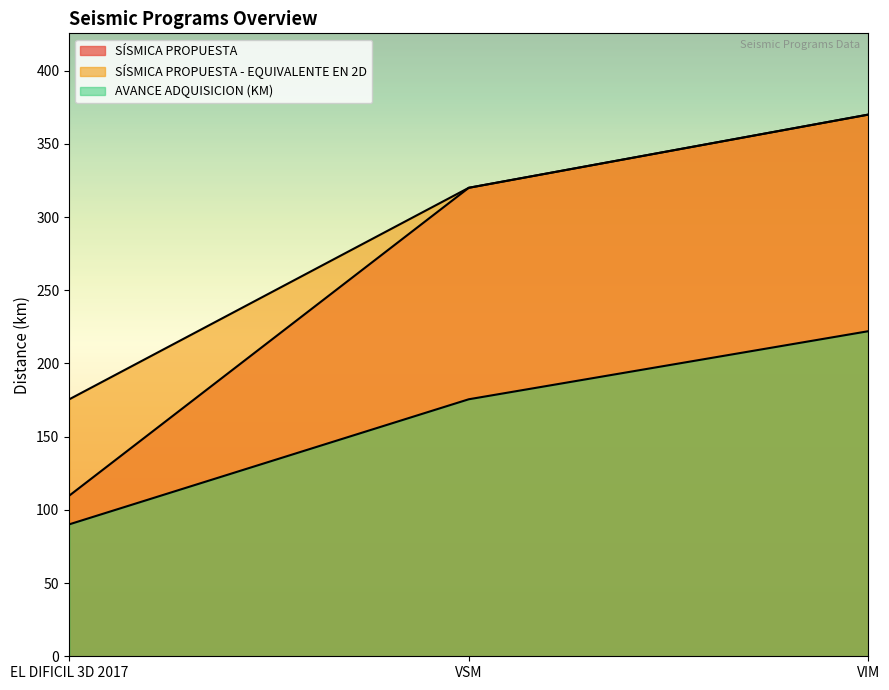

How many data points in AVANCE ADQUISICION (KM) are less than 175?

1